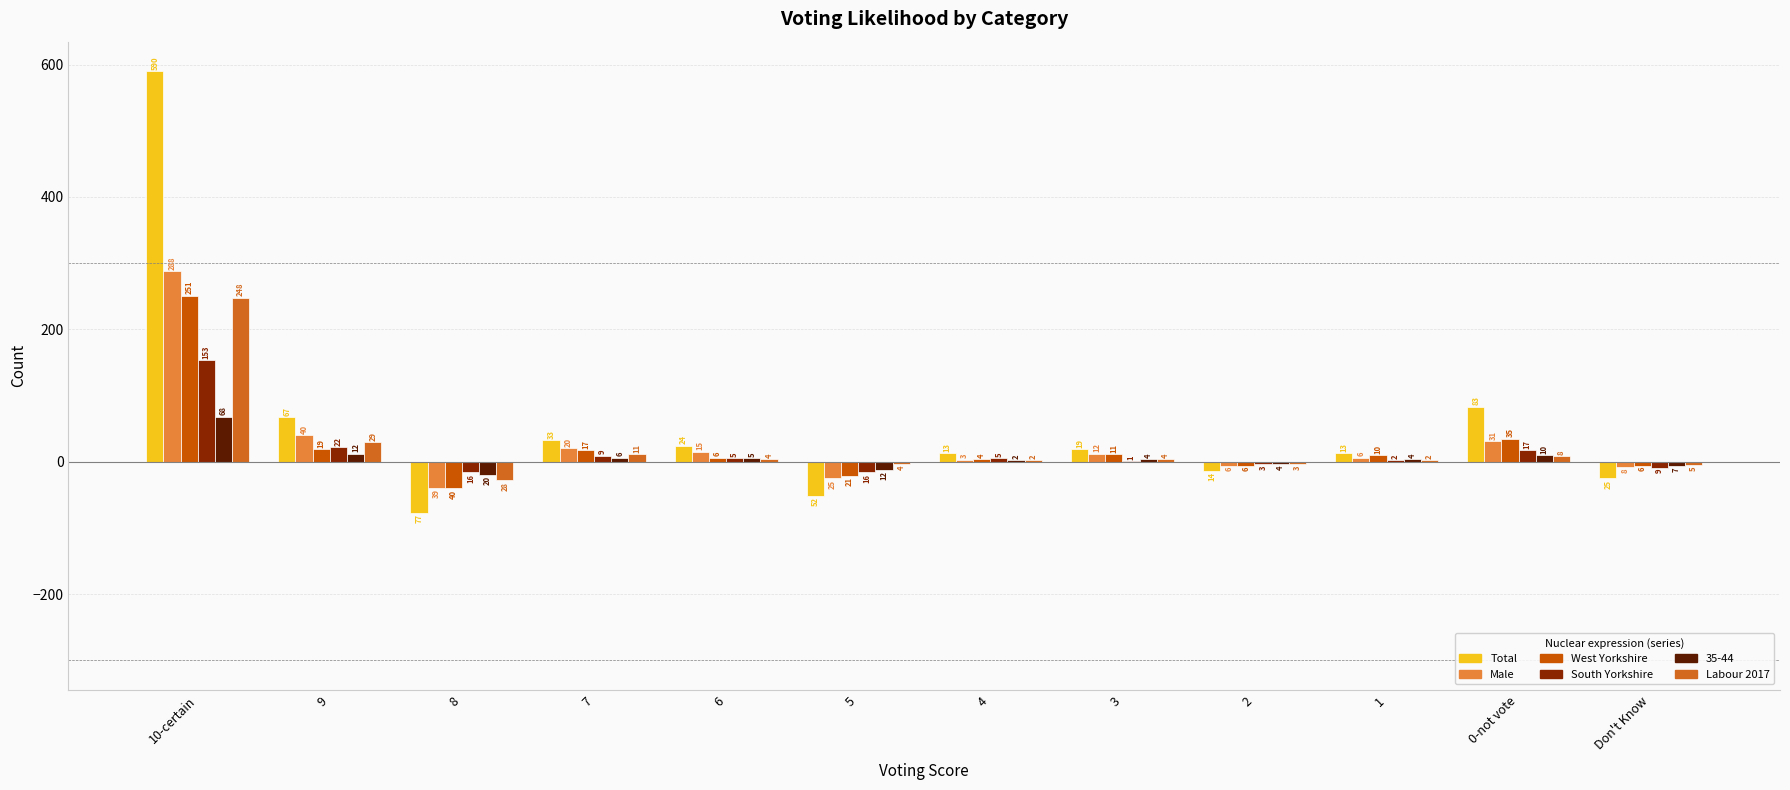

What is the minimum value for West Yorkshire?

-40